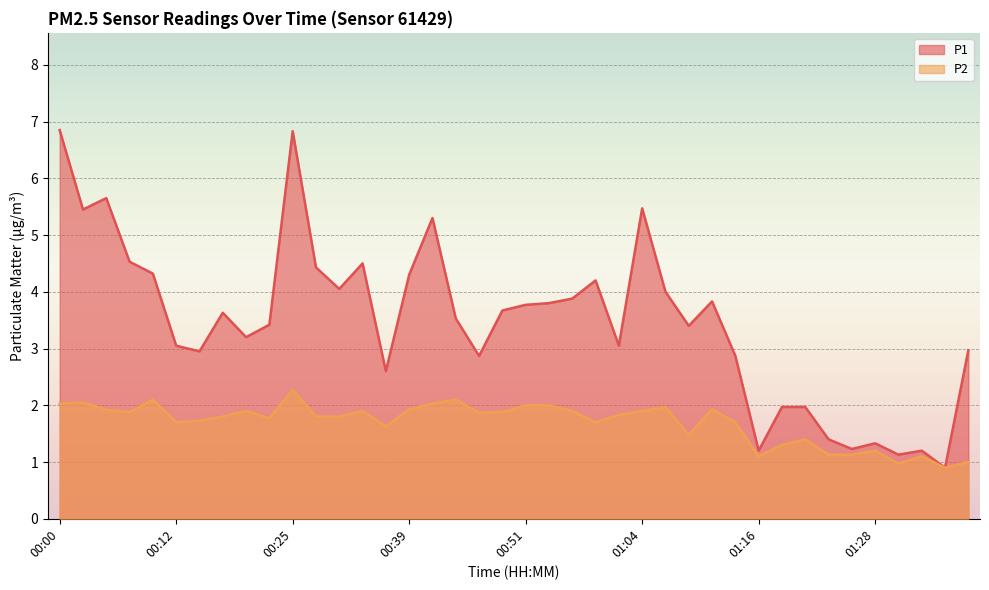

True or false: P2 and P1 intersect in this chart.

False